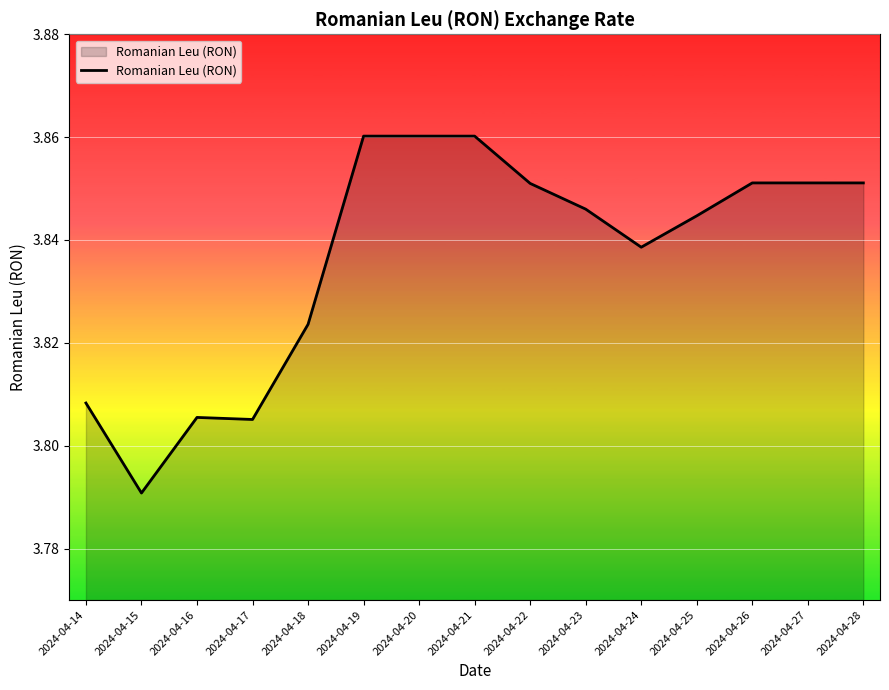

How many lines are shown in the chart?

1